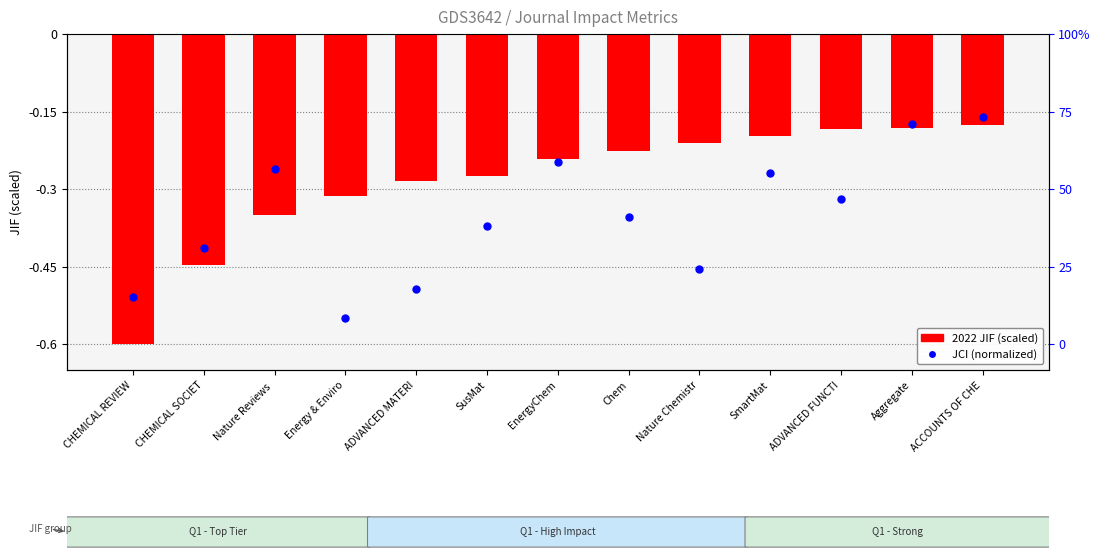

Which series reaches the minimum Y coordinate?

2022 JIF (scaled)